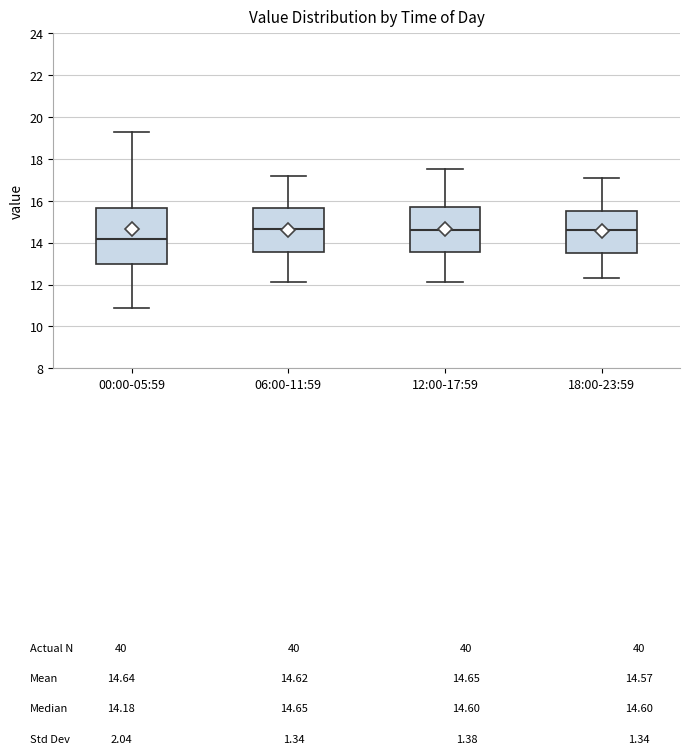

Comparing the boxes themselves (not the whiskers), which one is the tallest?

00:00-05:59